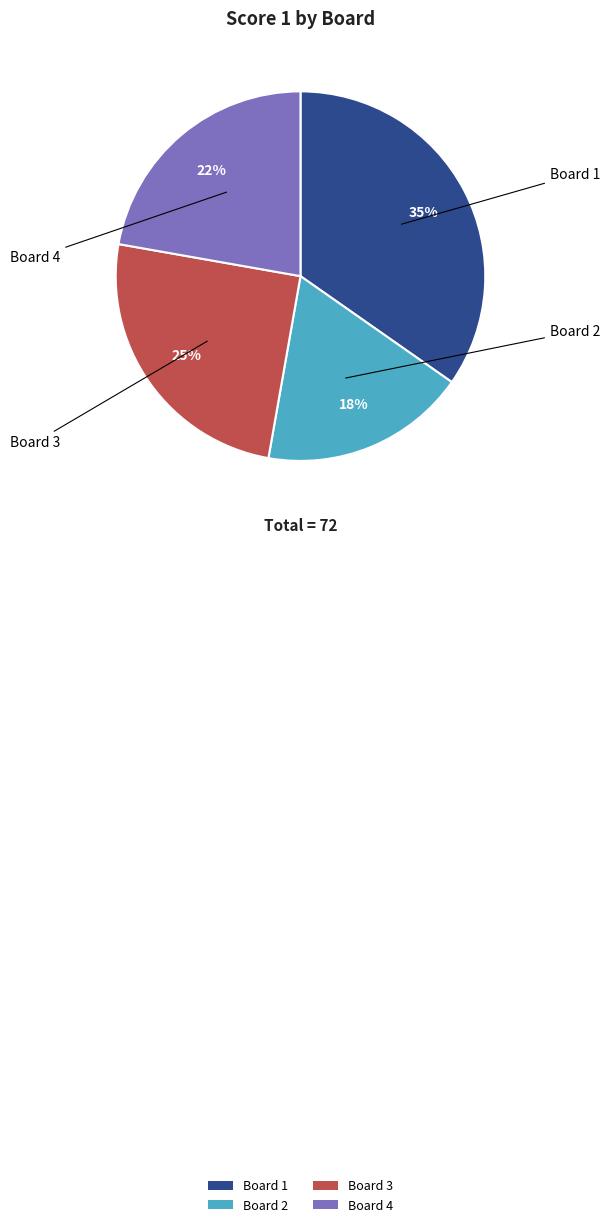

Is Board 1 the majority of the pie?

No